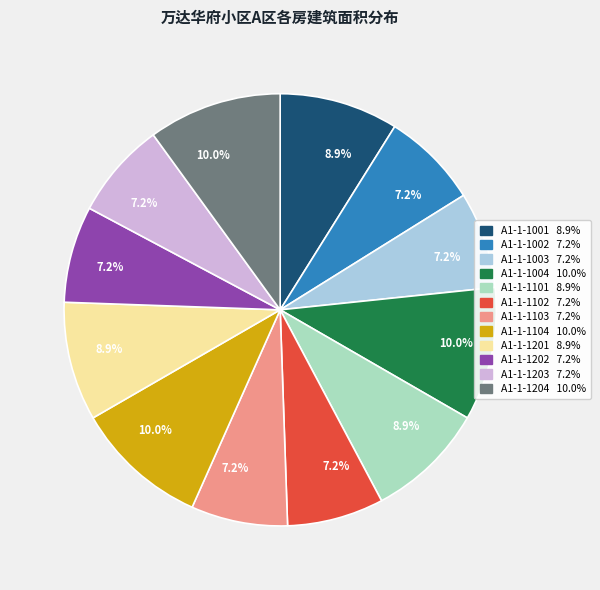

Count the number of slices in the pie.

12